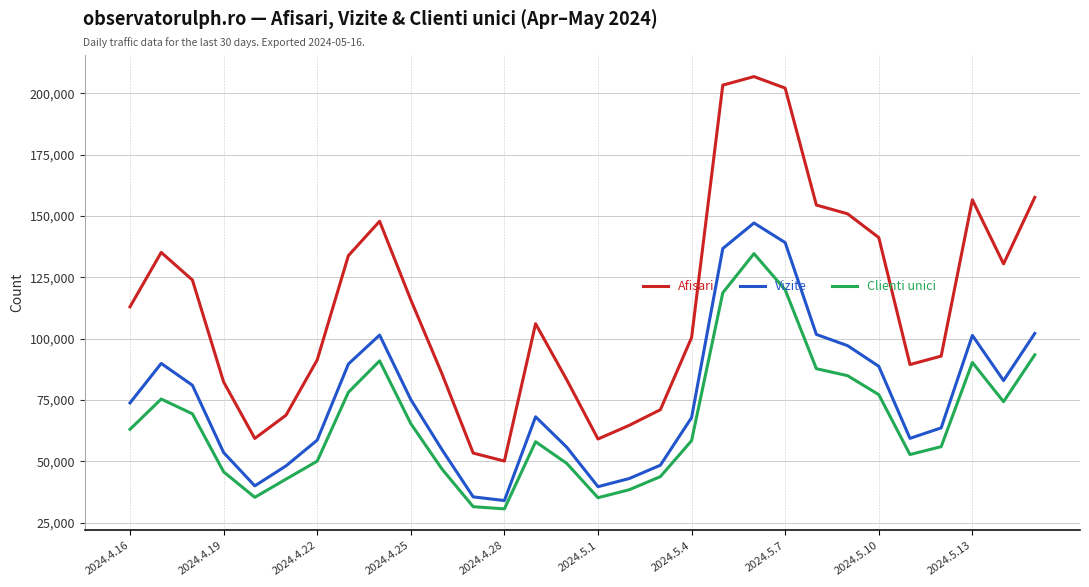

True or false: Afisari and Vizite intersect in this chart.

False